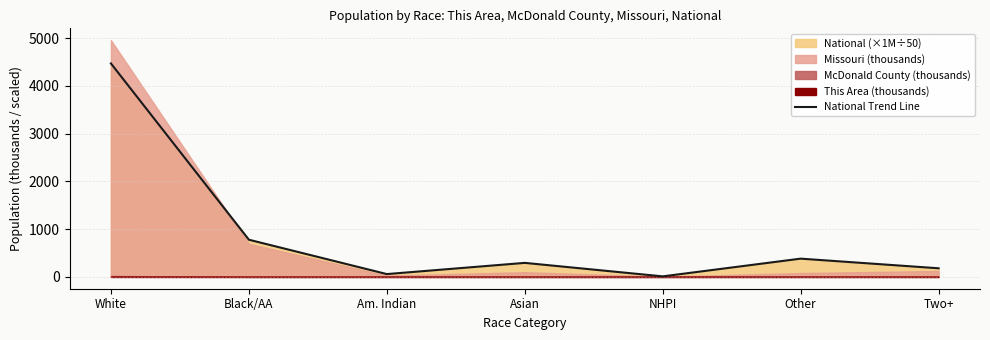

How many points are higher than both their immediate neighbors (excluding endpoints)?

2